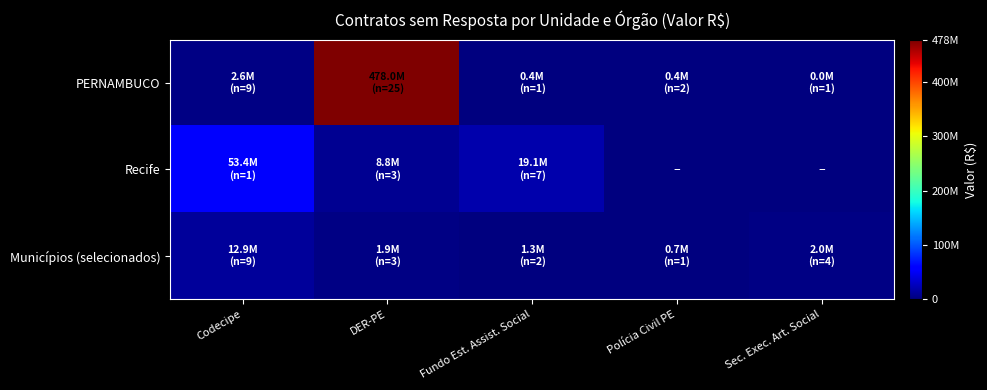

Reading left to right, extract all data points from this chart.

PERNAMBUCO: Codecipe=2620593.2	DER-PE=477957506.9	Fundo Est. Assist. Social=426197.2	Polícia Civil PE=416244.5	Sec. Exec. Art. Social=10931.5
Recife: Codecipe=53413989.0	DER-PE=8802679.6	Fundo Est. Assist. Social=19102477.4	Polícia Civil PE=0.0	Sec. Exec. Art. Social=0.0
Municípios (selecionados): Codecipe=12875562.4	DER-PE=1876525.8	Fundo Est. Assist. Social=1326903.8	Polícia Civil PE=676778.8	Sec. Exec. Art. Social=1952846.8